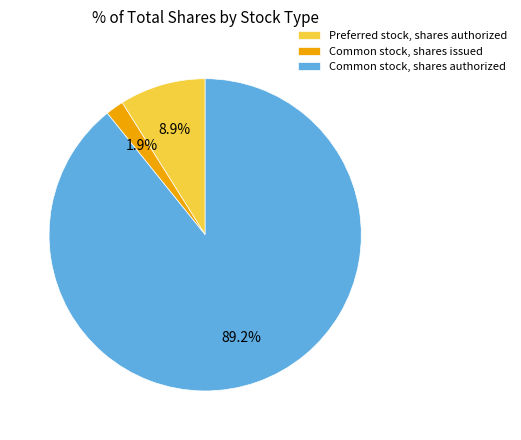

Count the number of slices in the pie.

3